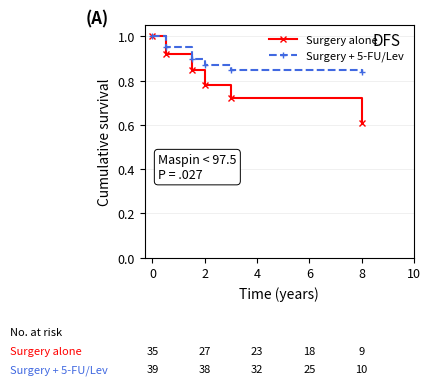

Which series has the widest spread of values?

Surgery alone